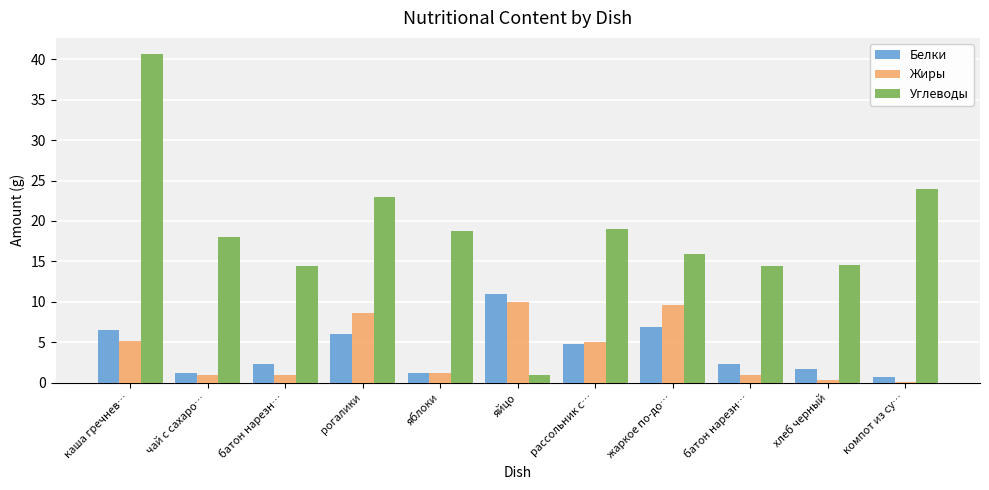

True or false: Жиры has a value of 1.0 at батон нарезн….

True